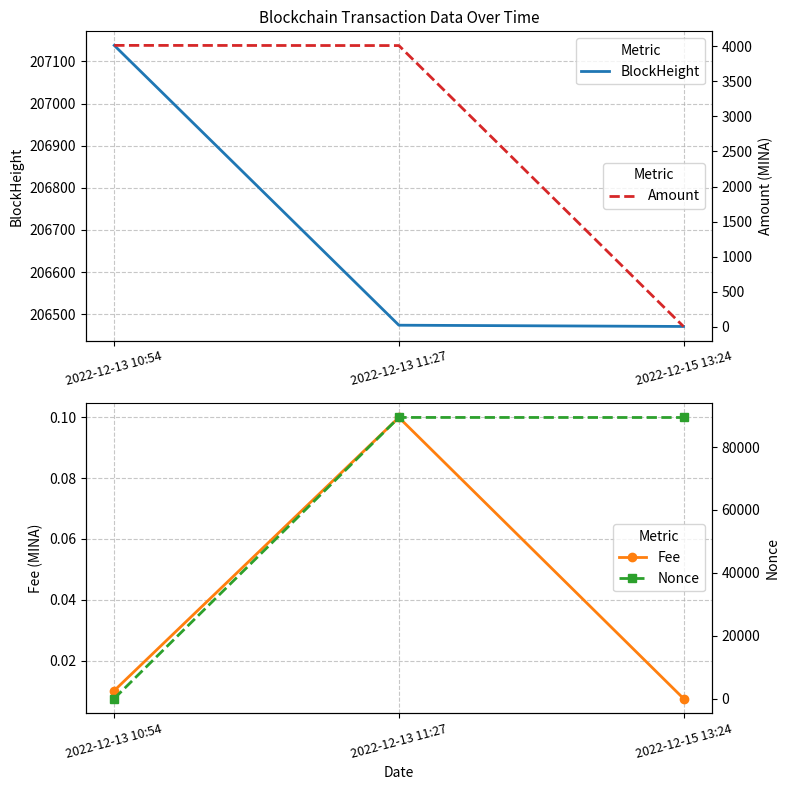

Between 2022-12-13 11:27 and 2022-12-15 13:24, which series saw the biggest shift?

Amount